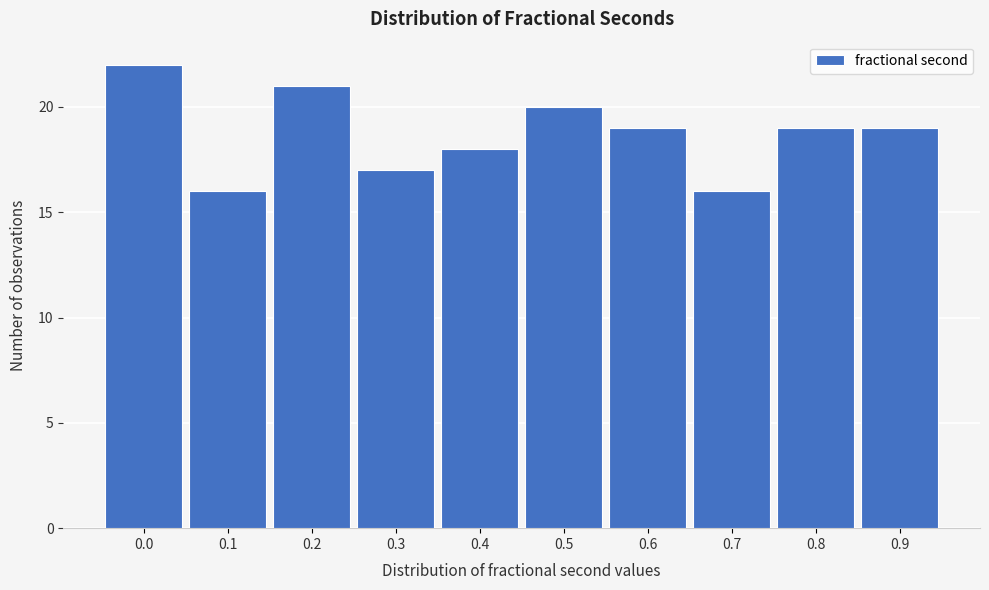

Reading left to right, extract all data points from this chart.

22	16	21	17	18	20	19	16	19	19